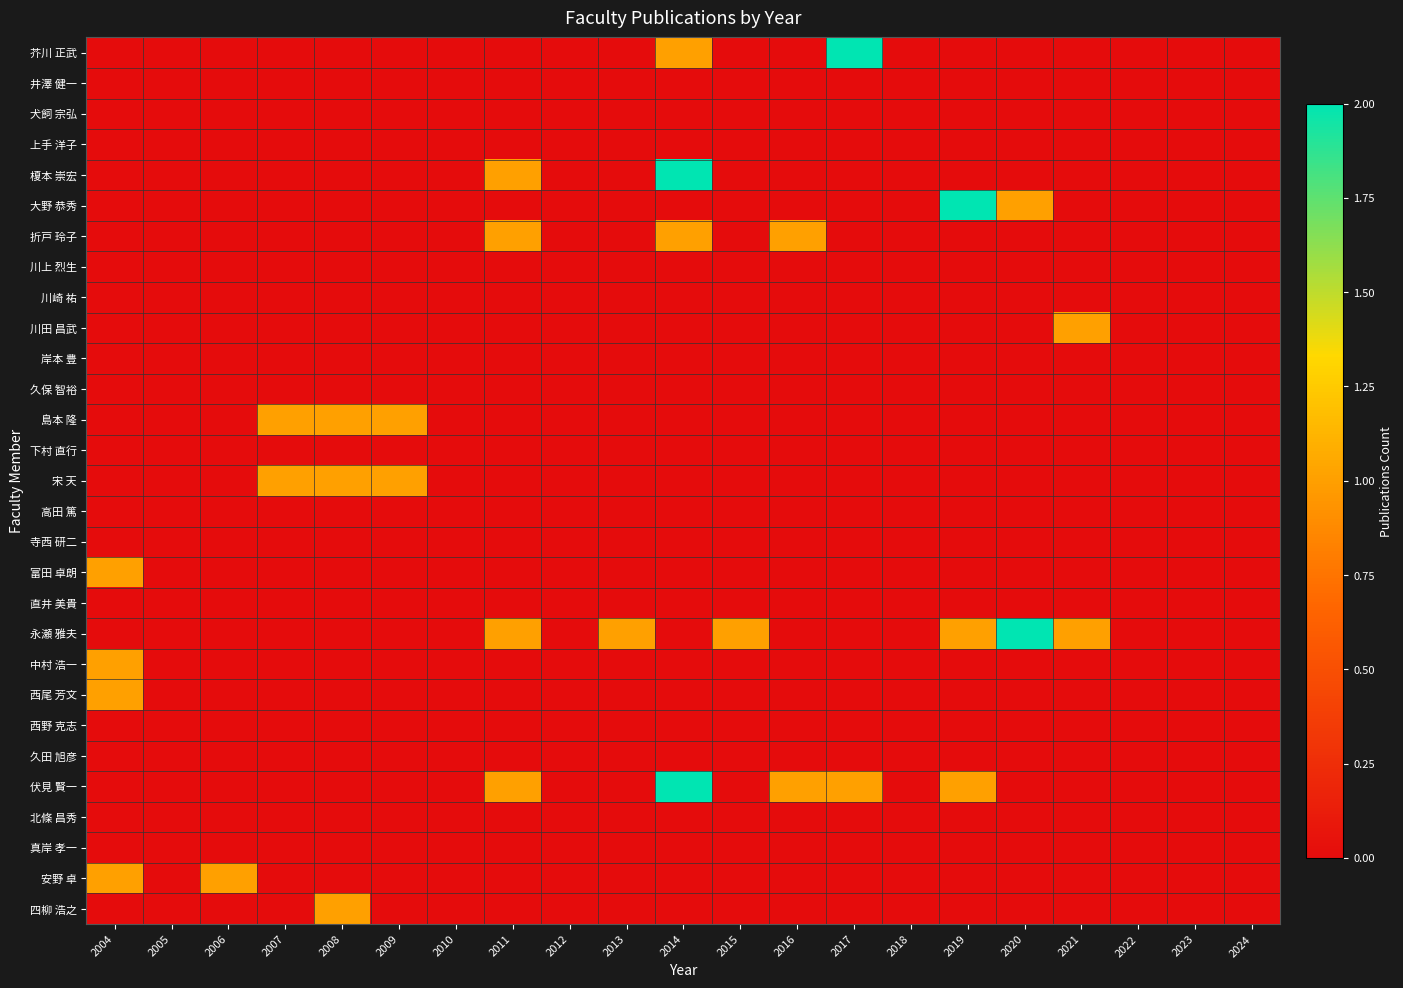

What is the maximum value shown in the chart?

2